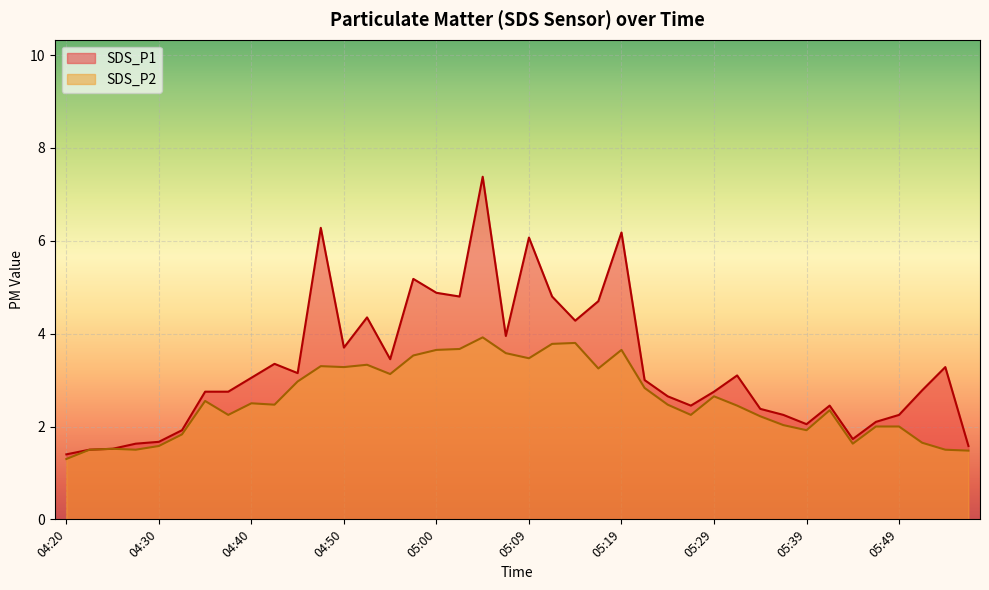

What is the difference between the maximum and minimum values in the SDS_P2 series?

2.6